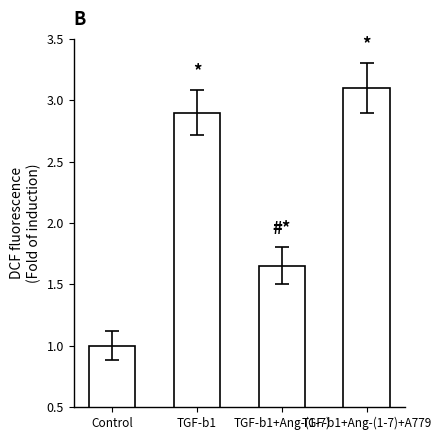

How many data points are above 2?

2